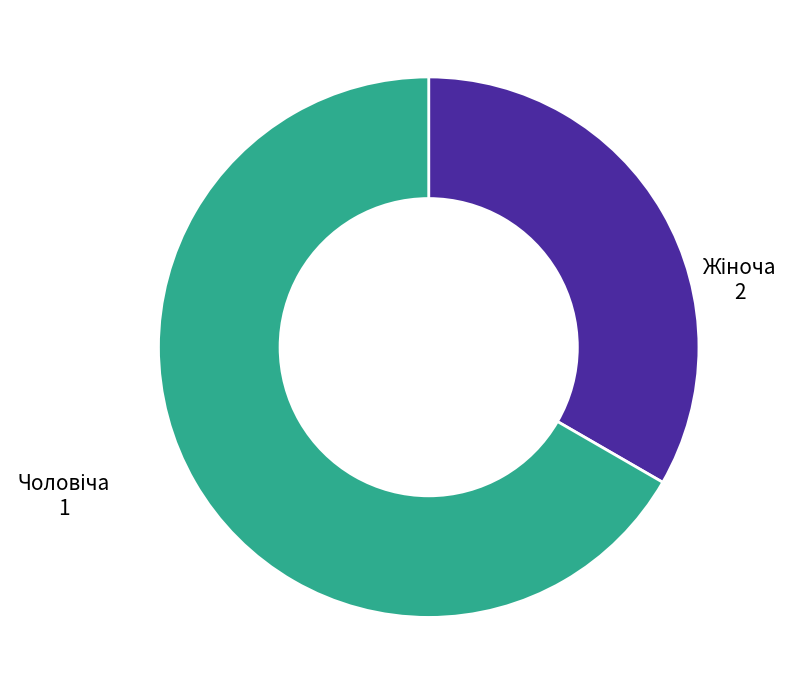

Rank the categories by value from highest to lowest.

Жіноча, Чоловіча